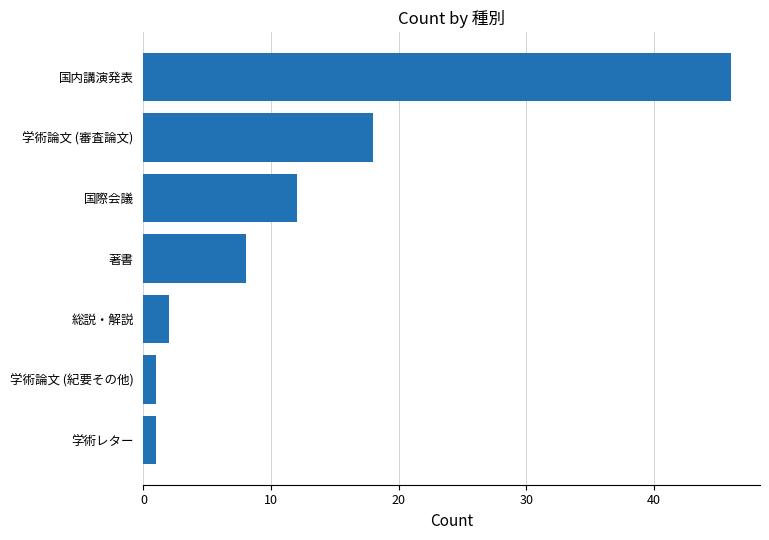

At which label is the value closest to 23?

学術論文 (審査論文)